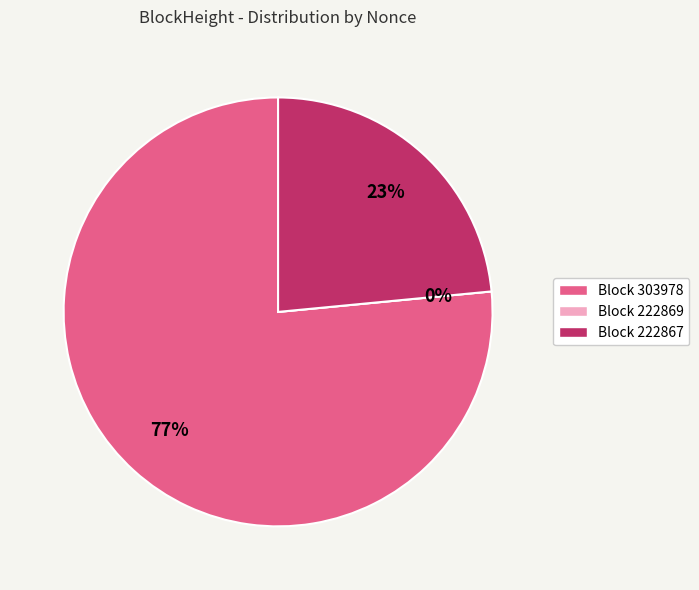

Count the number of slices in the pie.

3